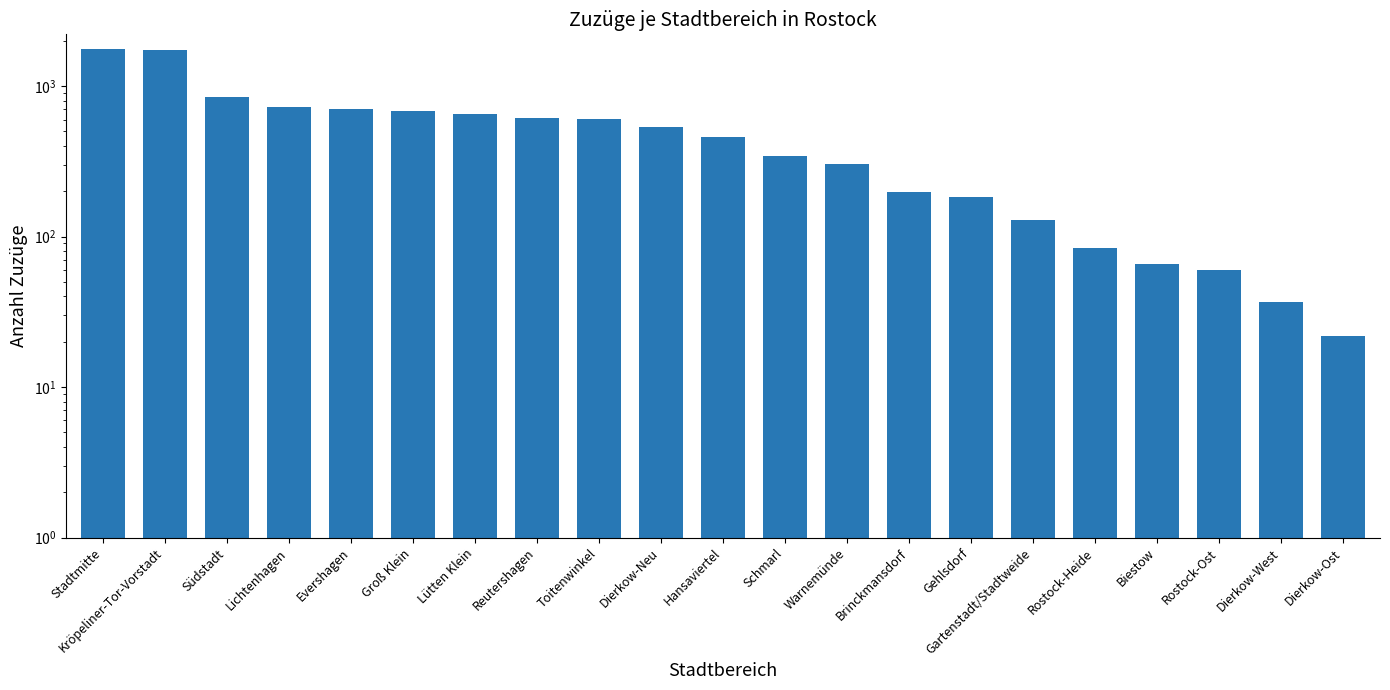

Count the number of categories in the chart.

21